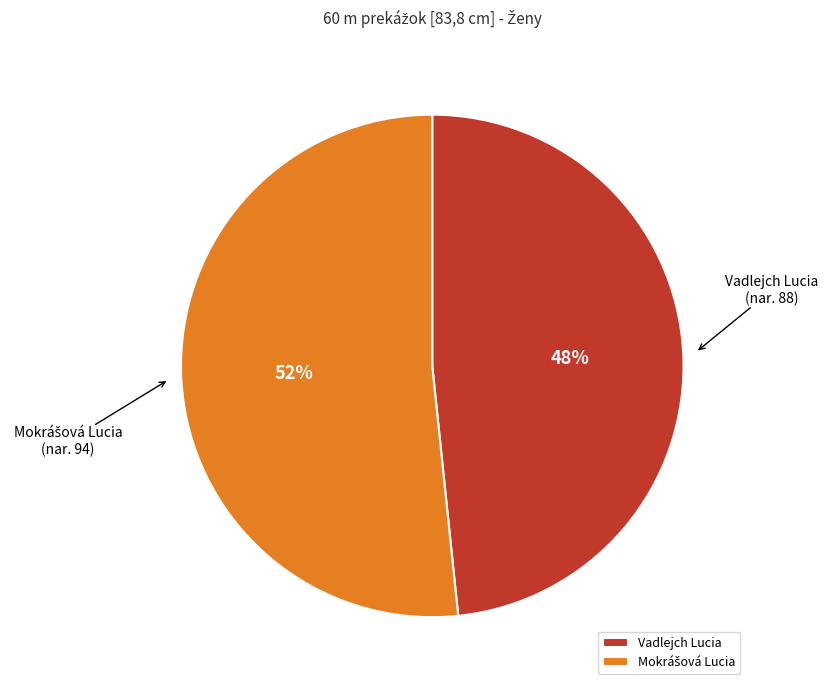

Is it true that Vadlejch Lucia is 40% of the pie?

False